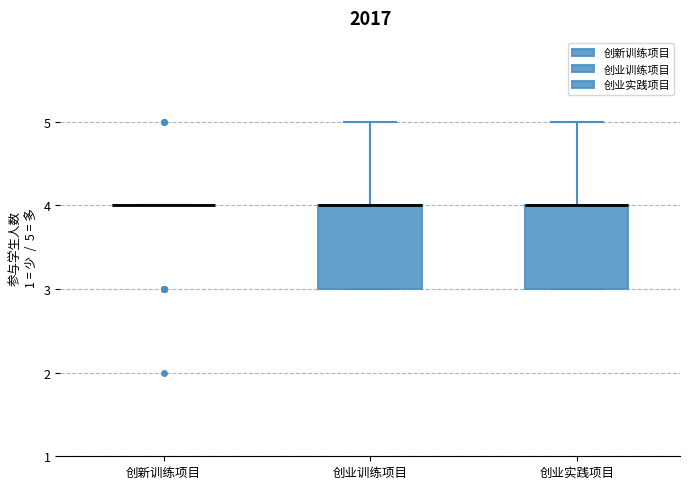

Reading left to right, read every box against the y-axis: the position of its median line, the range the box covers, and the ends of its whiskers. The values are not printed on the chart, so give them approximately, as read against the axis.

创新训练项目: box collapsed to a line at 4, whiskers 4 to 4
创业训练项目: median 4 (drawn on the box's upper edge), box 3 to 4, whiskers 3 to 5
创业实践项目: median 4 (drawn on the box's upper edge), box 3 to 4, whiskers 3 to 5